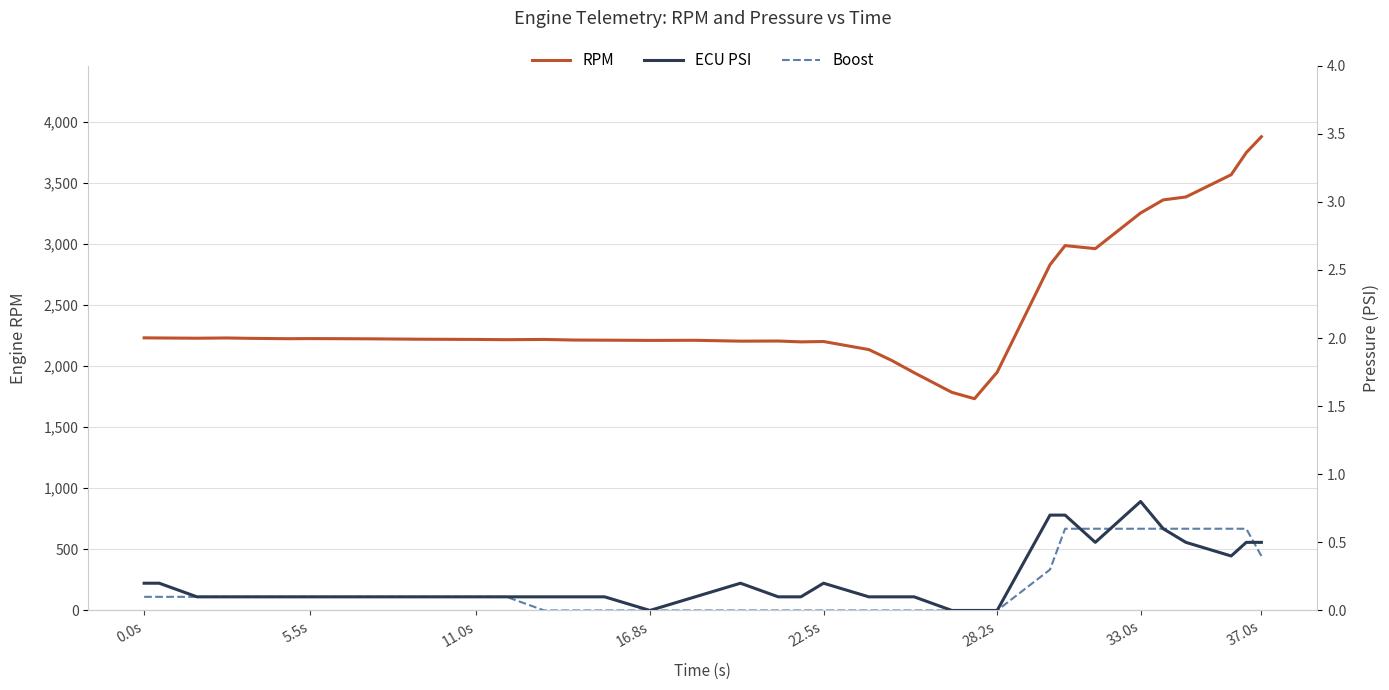

What is the maximum value for RPM?

3877